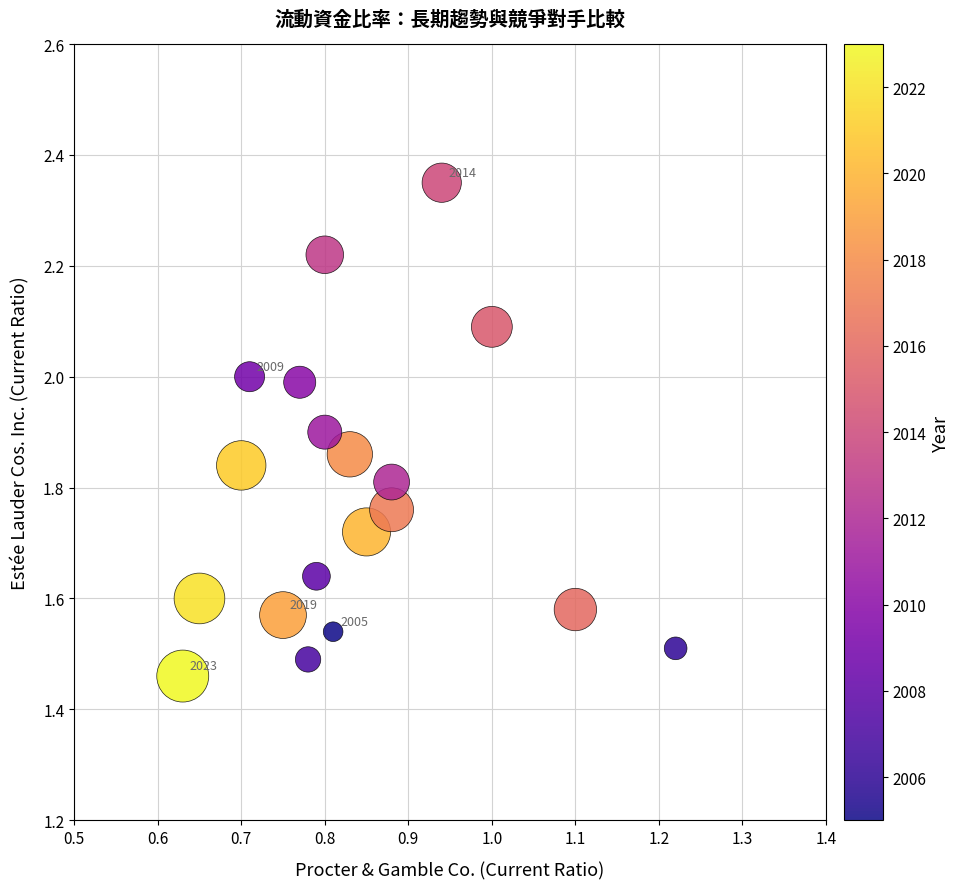

What is the range of X values (max minus min)?

0.6